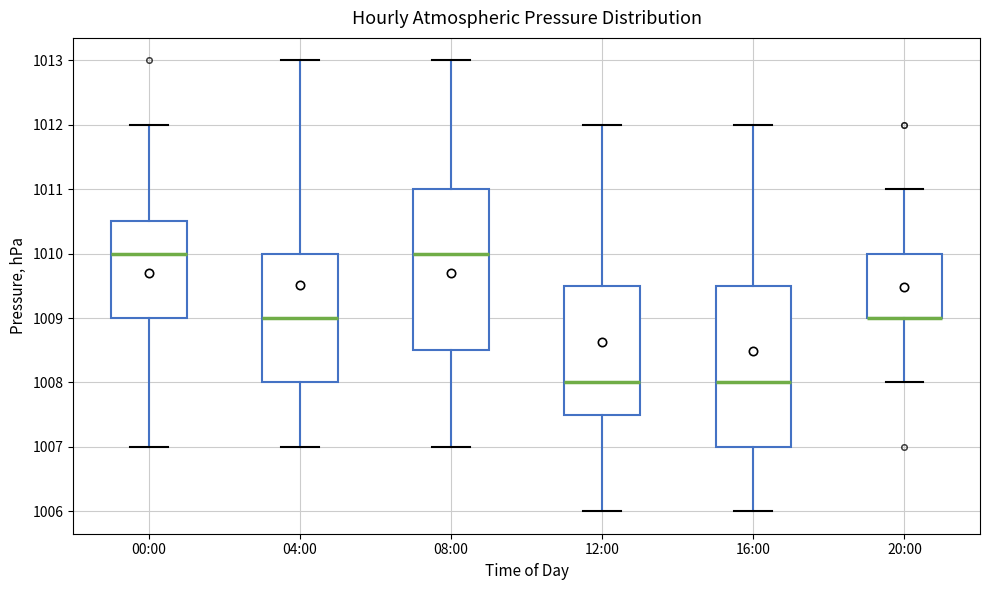

Where is the lower edge of the box for 00:00 on the y-axis? The values are not printed on the chart, so give them approximately, as read against the axis.

1009.0